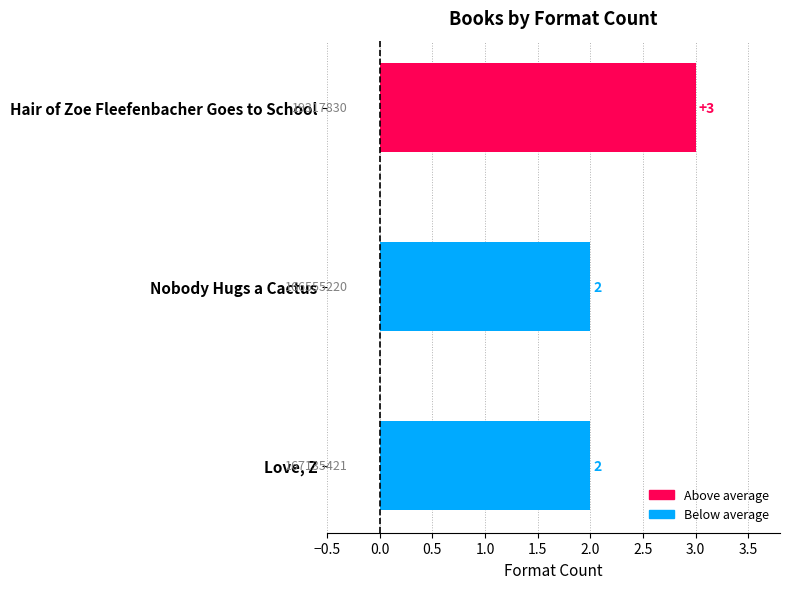

The chart shows a value of 3 at Hair of Zoe Fleefenbacher Goes to School. True or false?

True